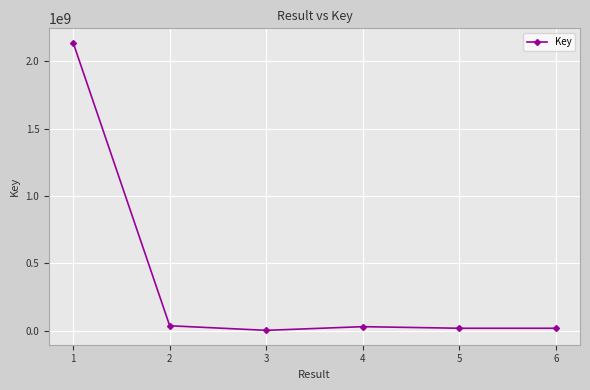

What is the greatest value displayed?

2137683935